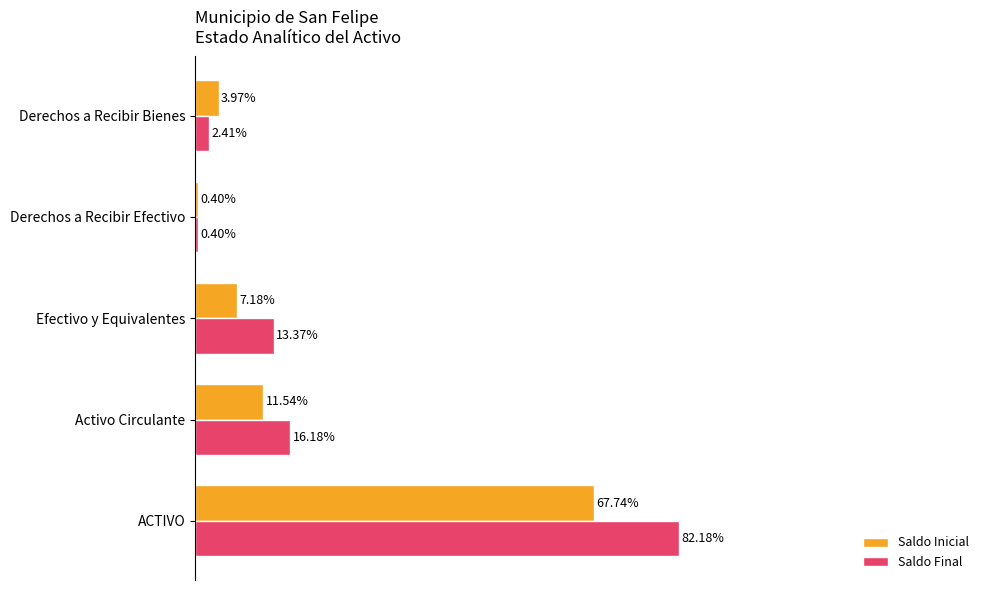

What are all the series names shown in the legend?

Saldo Inicial, Saldo Final